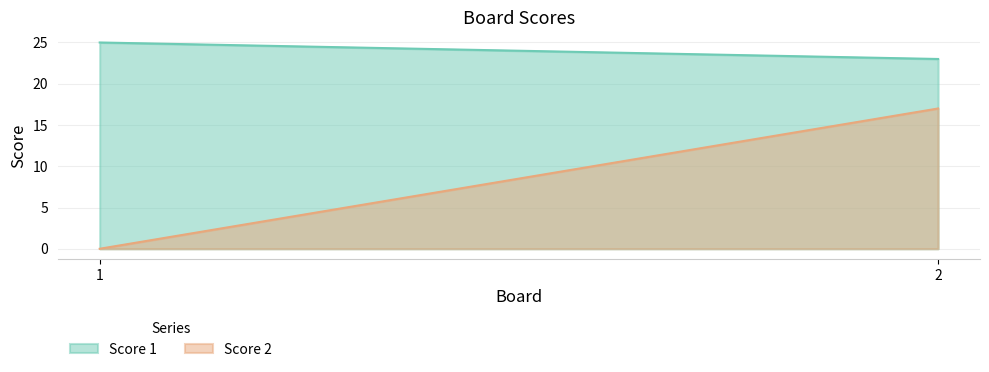

How many lines are shown in the chart?

2